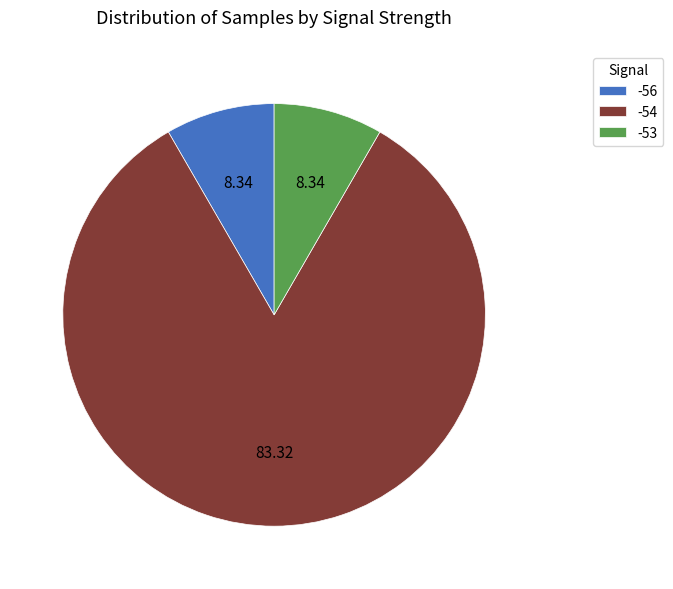

Does -56 represent more than half of the total?

No